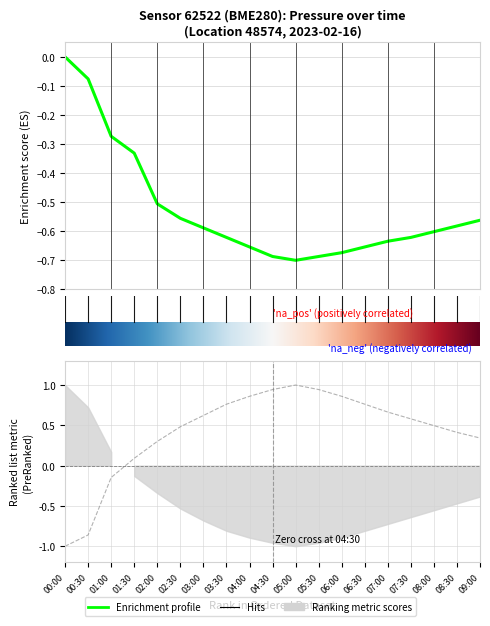

Is the value of temperature at 01:30 greater than the value of pressure at 08:00?

Yes